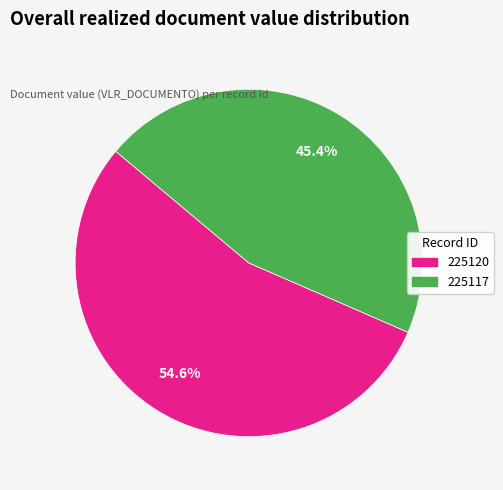

Do 225117 and 225120 together represent more than half of the pie?

Yes